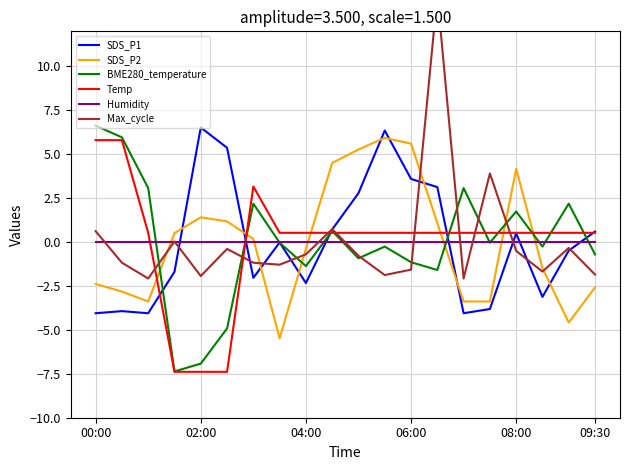

List the series in order of their peak value, lowest first.

Humidity, Temp, SDS_P2, SDS_P1, BME280_temperature, Max_cycle